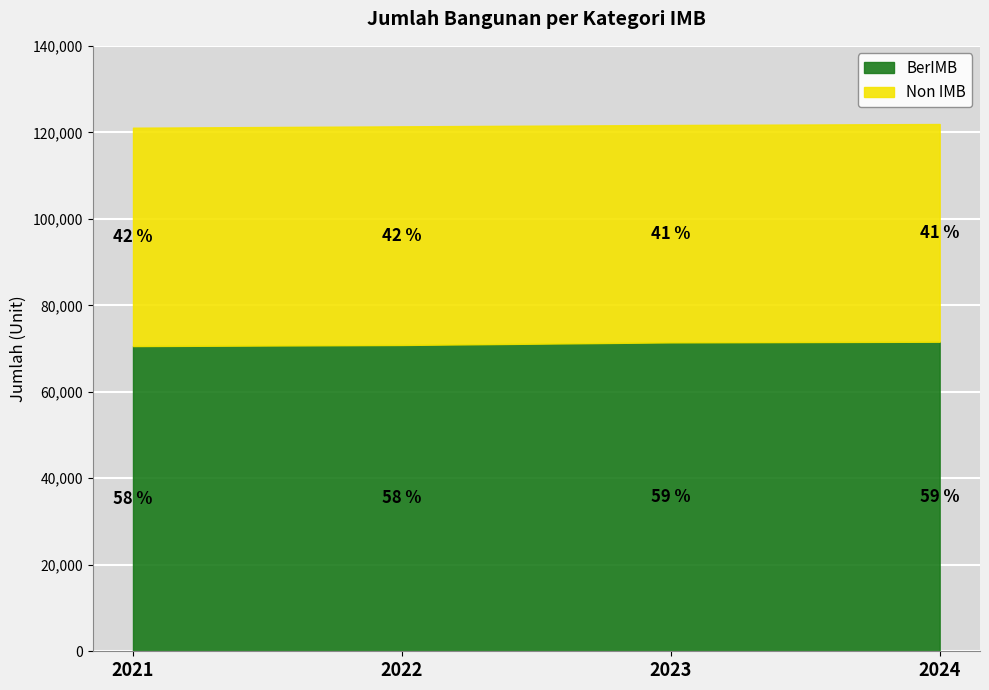

How many data points in BerIMB are above 71429?

1